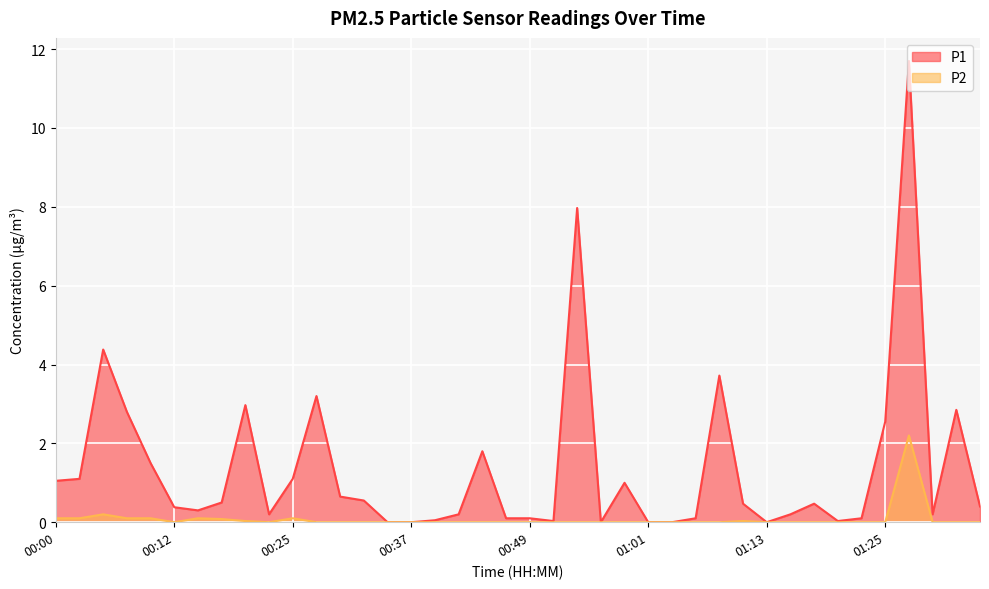

True or false: P1 and P2 intersect in this chart.

False